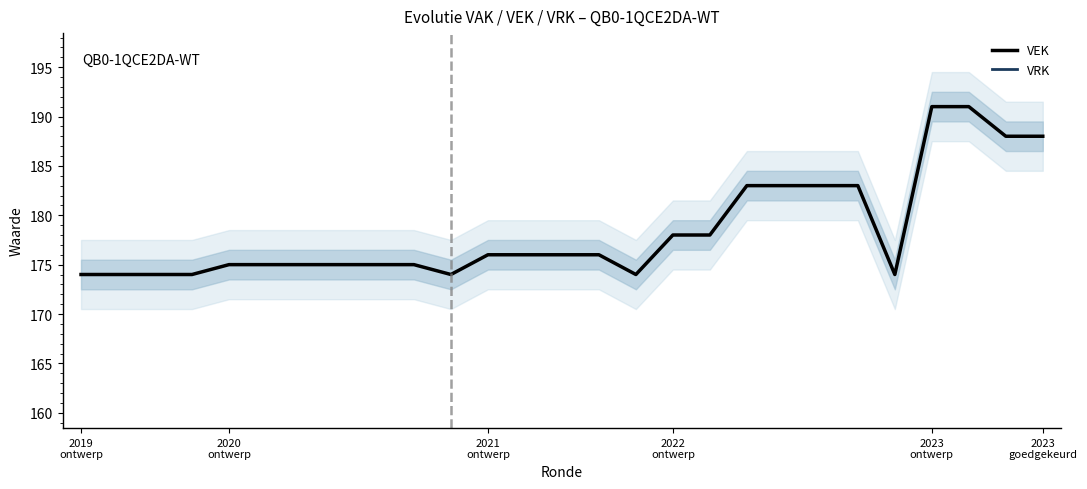

Which category has the lowest value in the VEK series?

2019
ontwerp